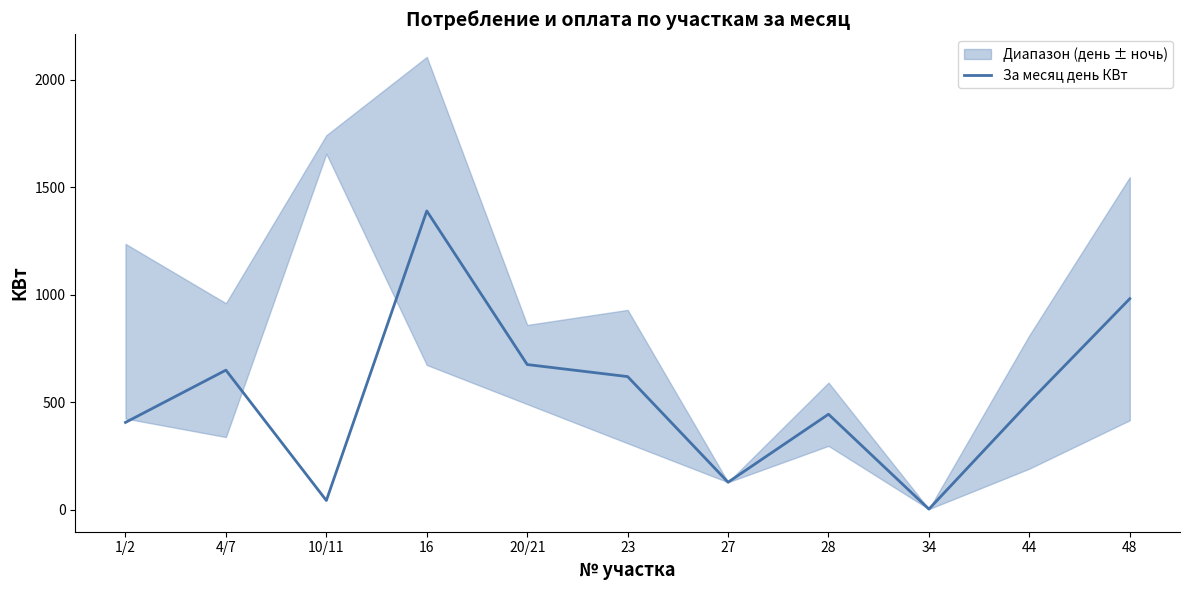

Which label corresponds to the largest value in the chart?

16